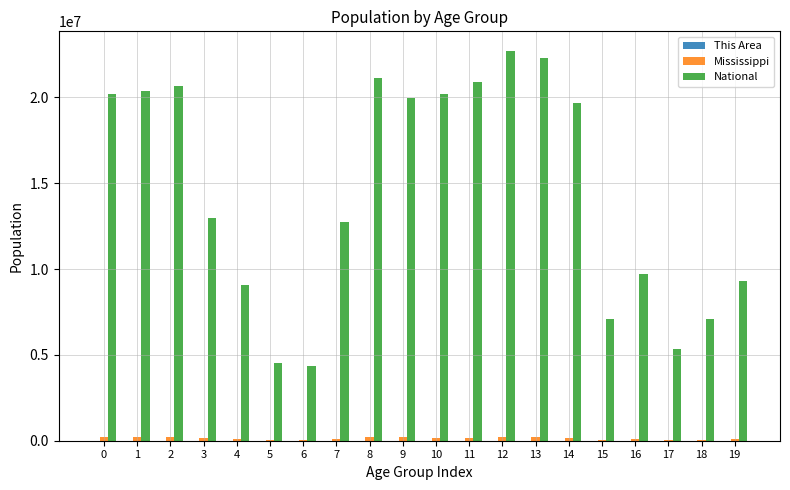

How many groups of bars are there?

20